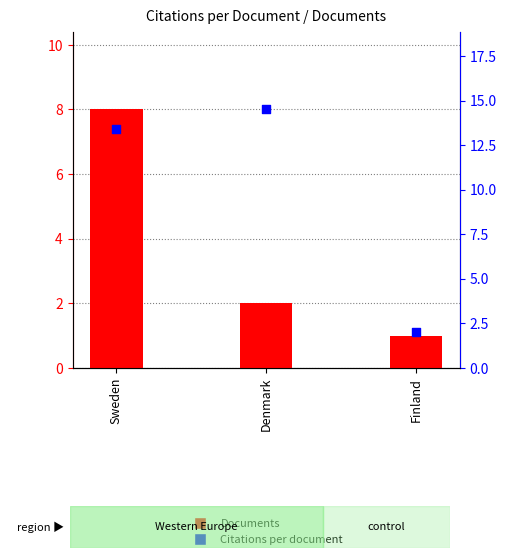

Which series contains the lowest Y value?

Documents